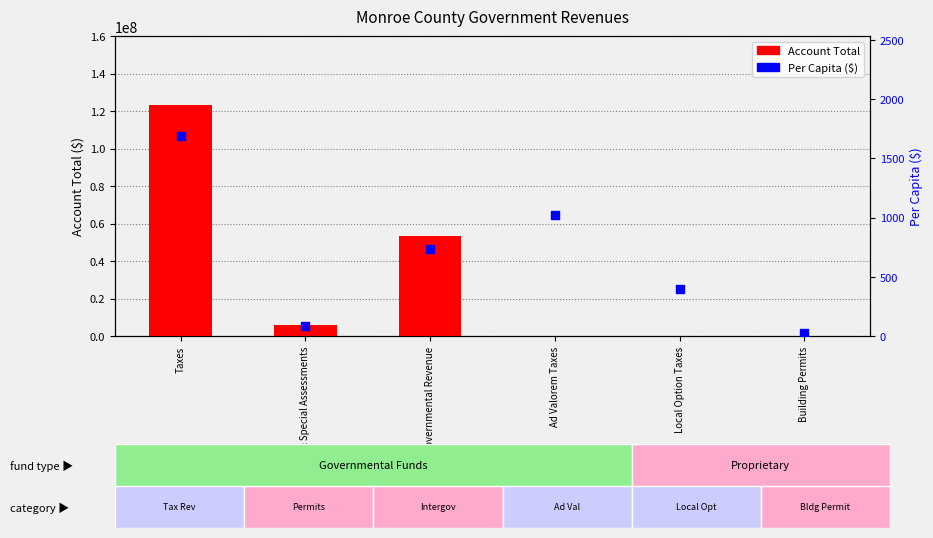

Which series has the largest total across all categories?

Account Total